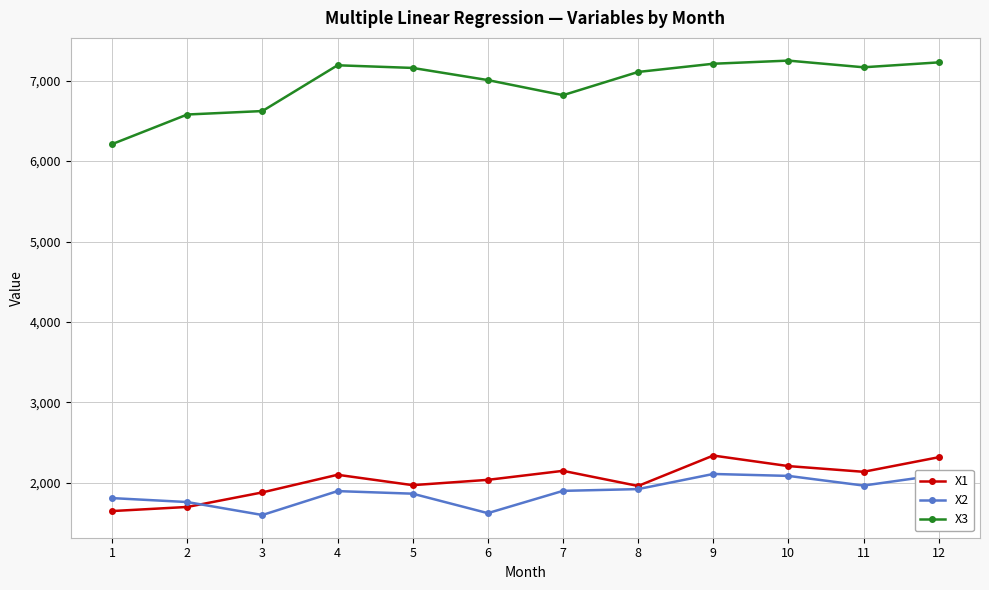

At 3, list the series in order from largest to smallest.

X3, X1, X2